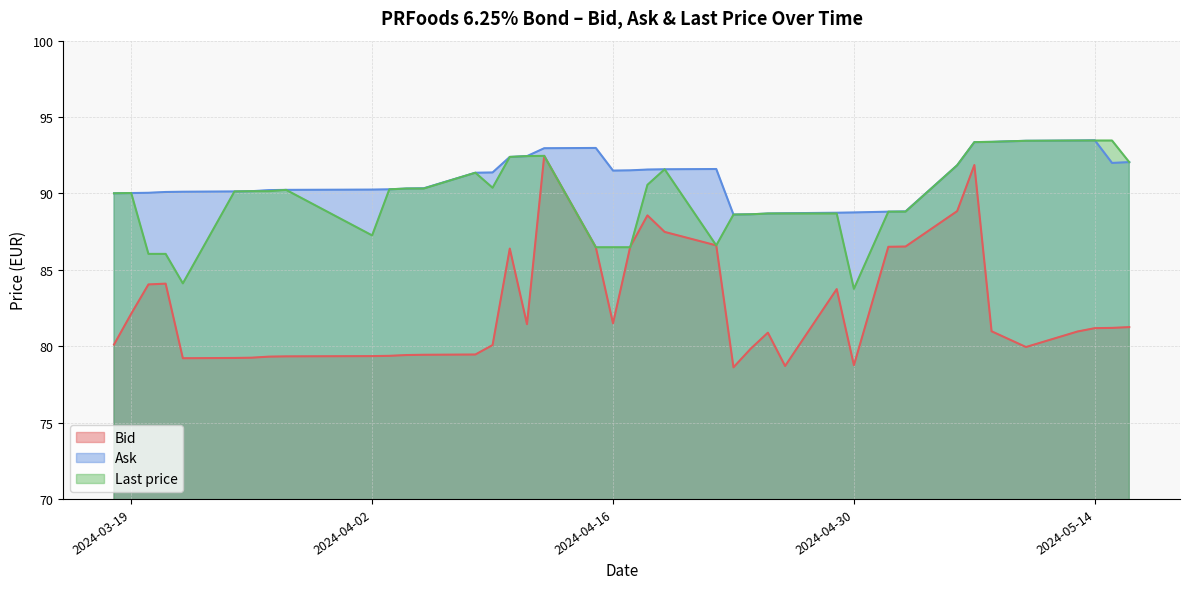

Between 2024-04-12 and 2024-04-19, which is larger?

2024-04-12